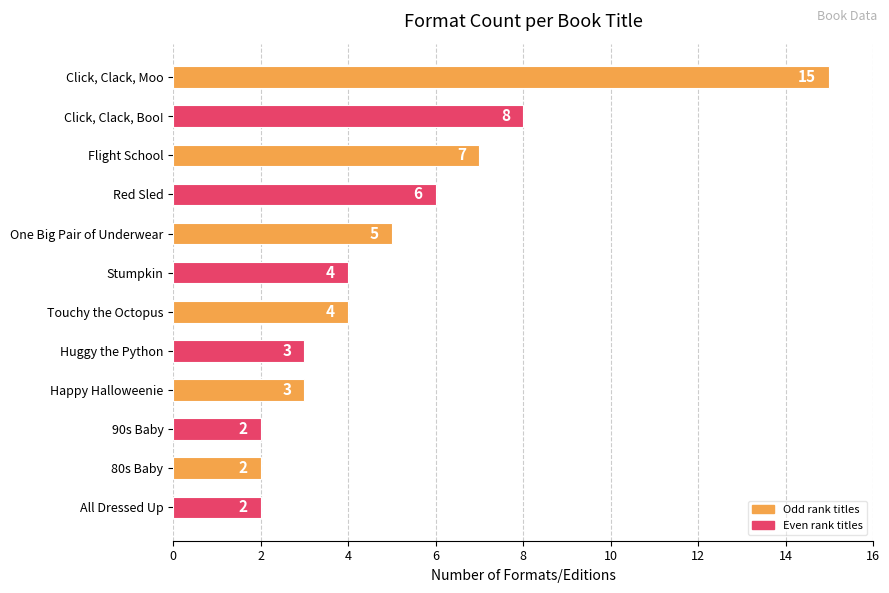

True or false: the data shows 1 at 90s Baby.

False